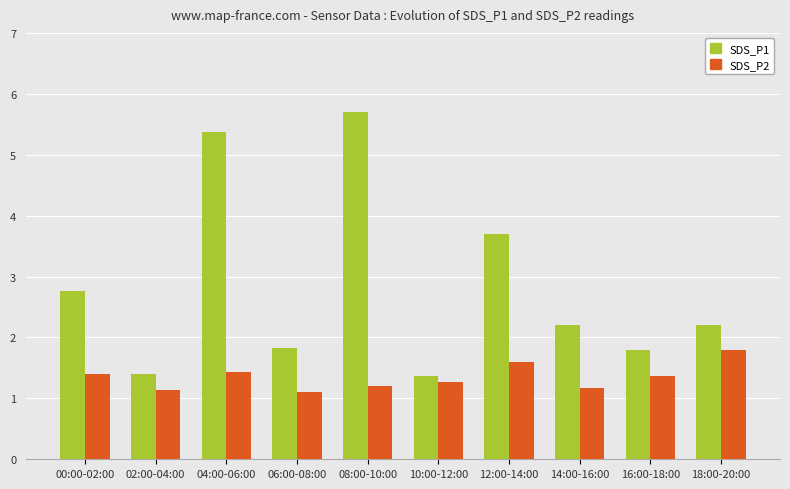

List the series in order of their overall mean, highest first.

SDS_P1, SDS_P2